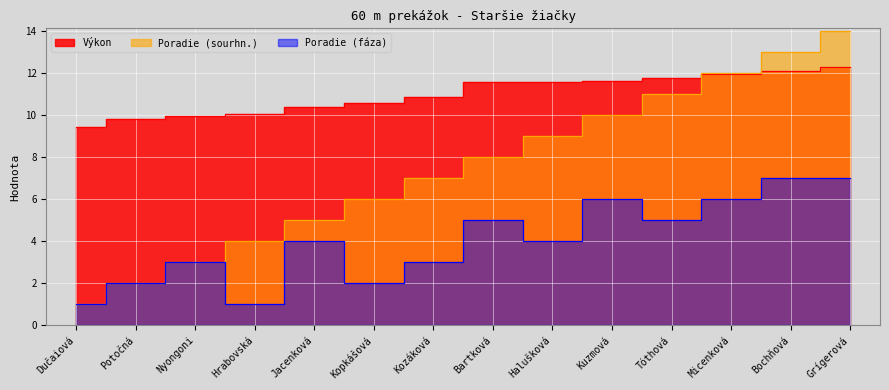

Rank the series by their average value, from highest to lowest.

Výkon, Poradie (sourhn.), Poradie (fáza)